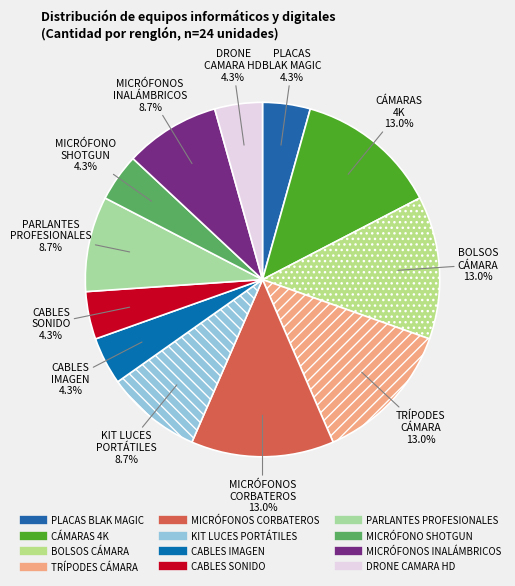

How many slices are in this pie chart?

12